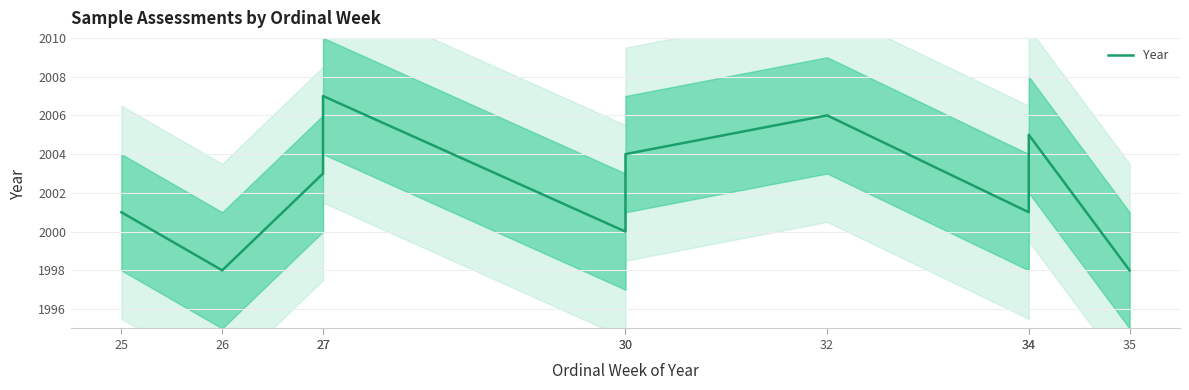

Does the chart have visible grid lines?

Yes